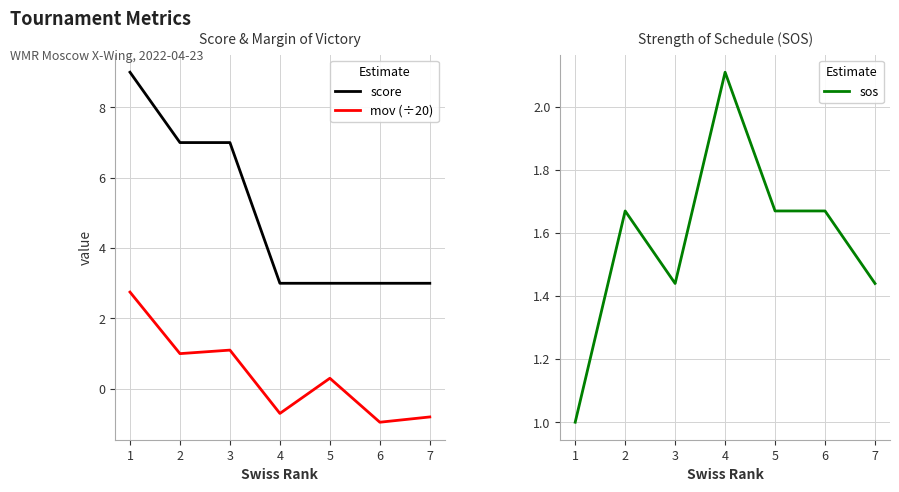

How many lines are shown in the chart?

3